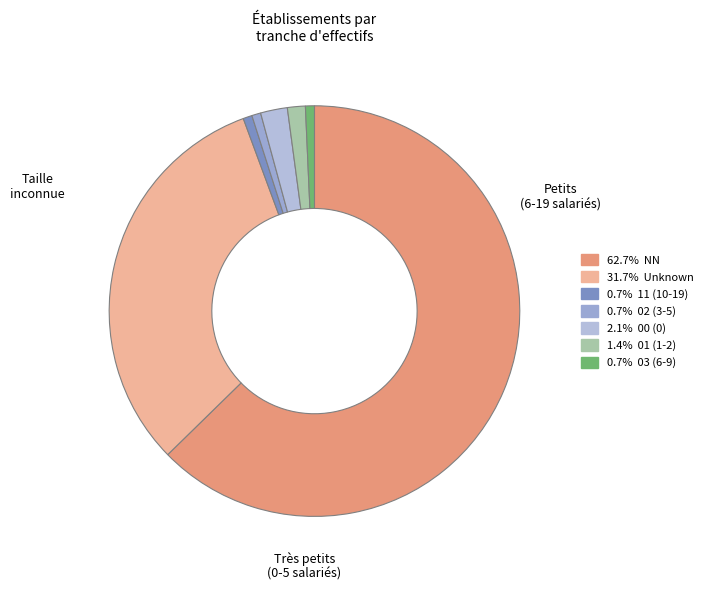

Does any single category account for the majority?

Yes